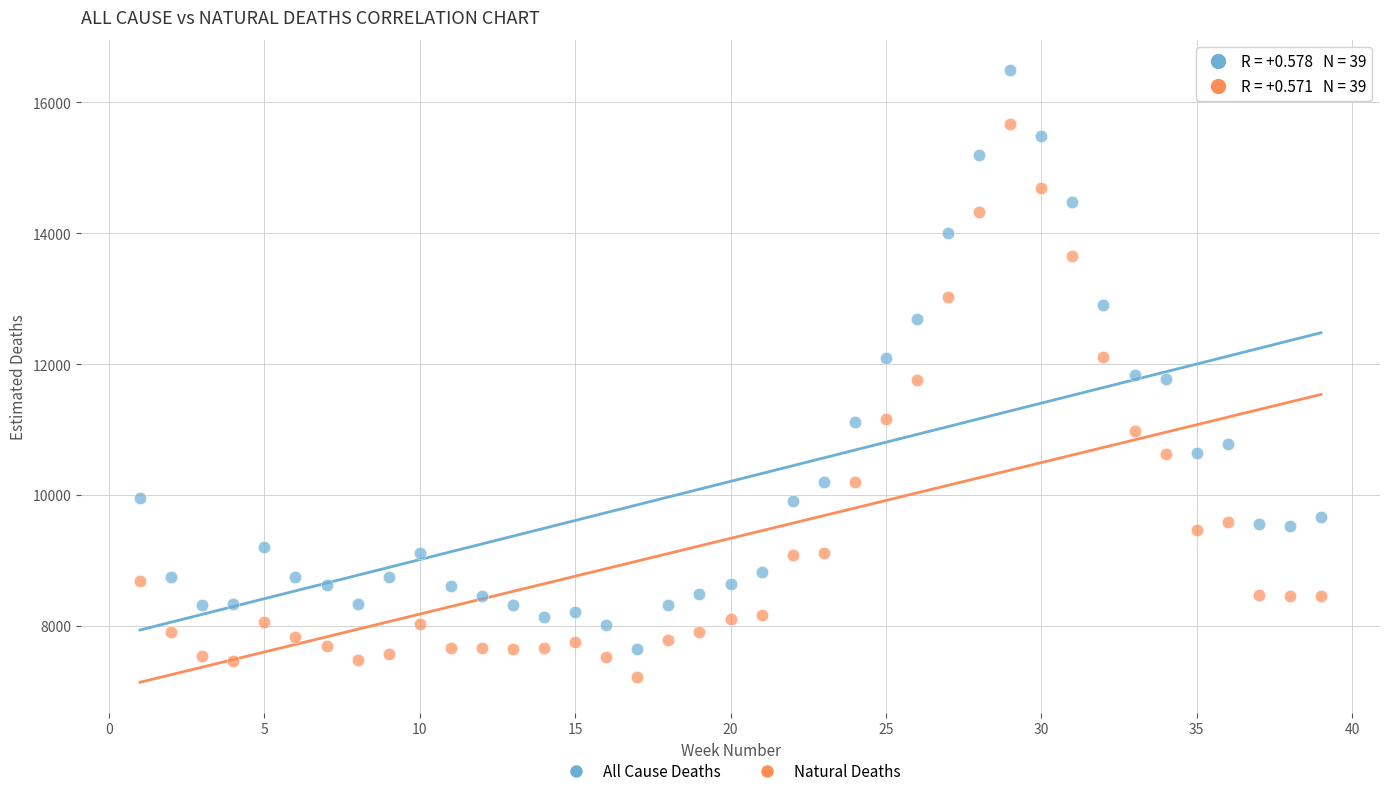

Across all data points, what is the range of Y values (max minus min)?

9265.5